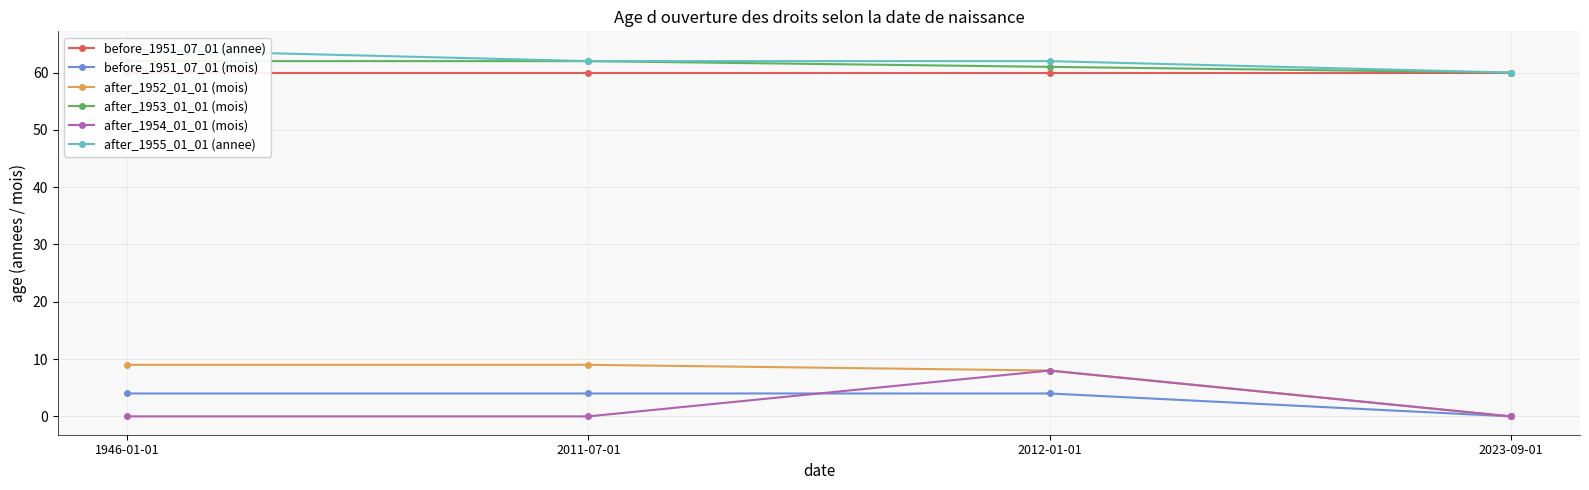

Where is the first local maximum for after_1954_01_01 (mois)?

2012-01-01